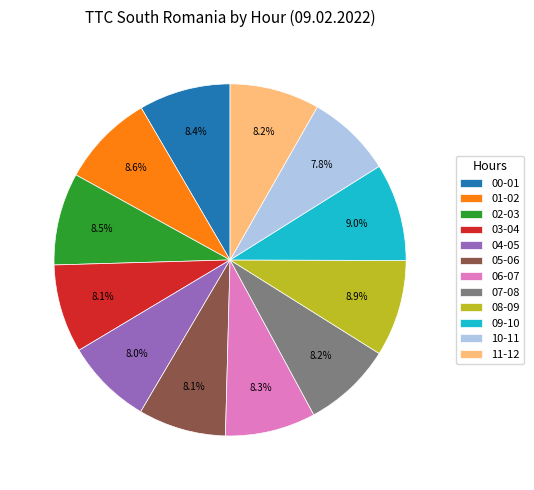

To the nearest percent, what is the difference between the largest and smallest slice percentages?

1%